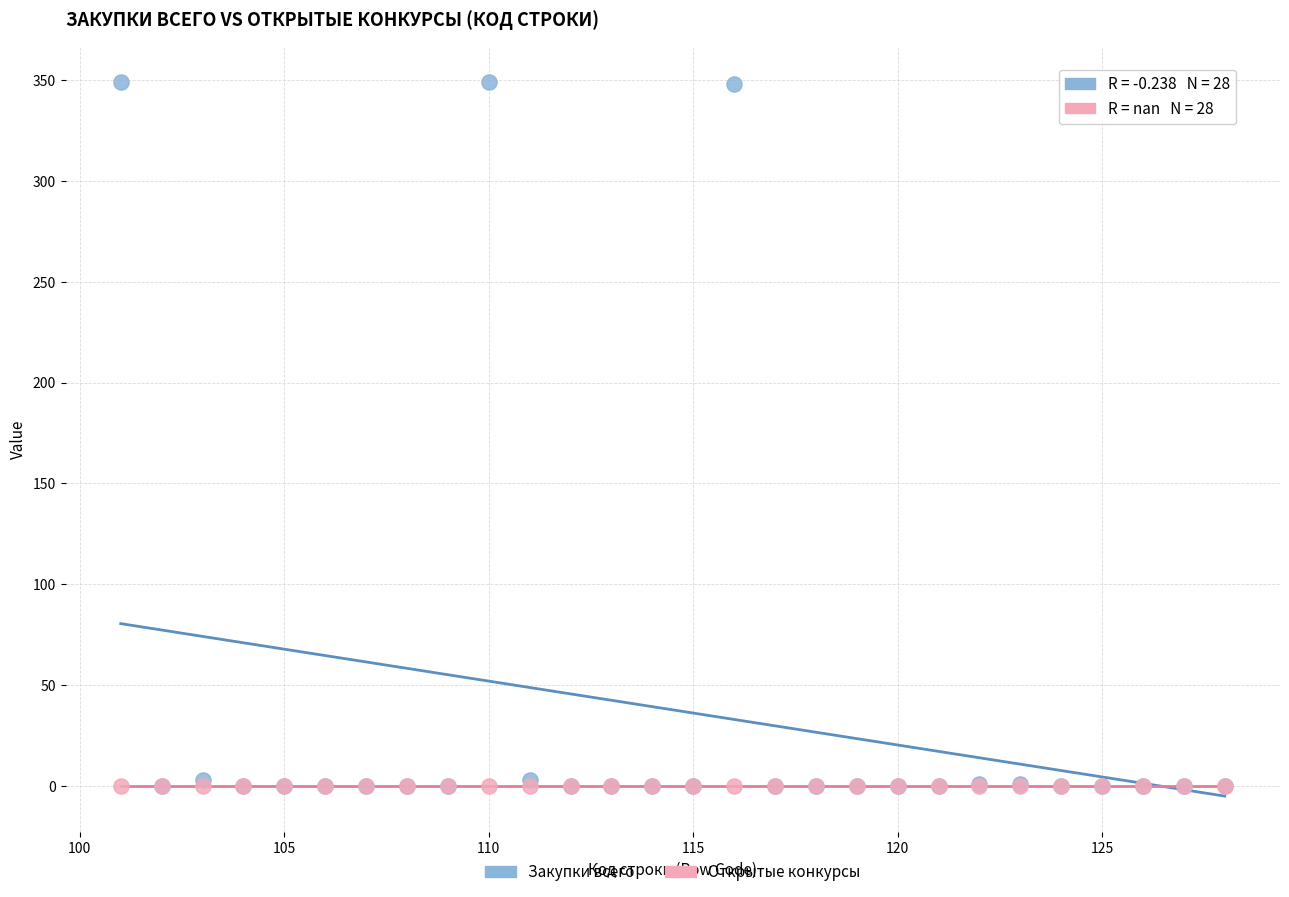

What are all the series names shown in the legend?

Закупки всего, Открытые конкурсы